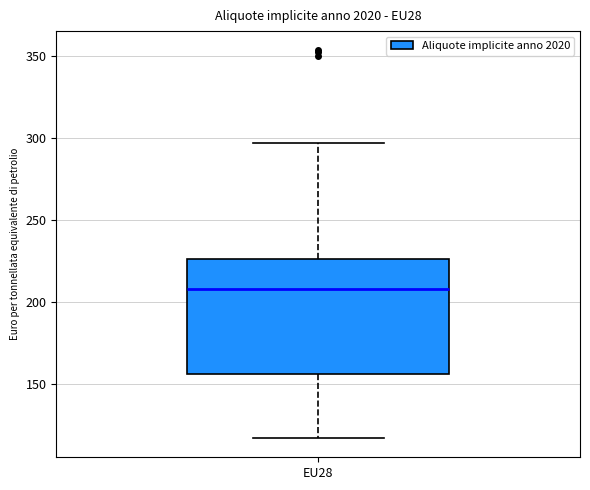

Transcribe this box plot: give where the median line is, the range the box spans, and where the two whiskers end, as read against the y-axis. The values are not printed on the chart, so give them approximately, as read against the axis.

median 210, box 155 to 225, whiskers 115 to 295